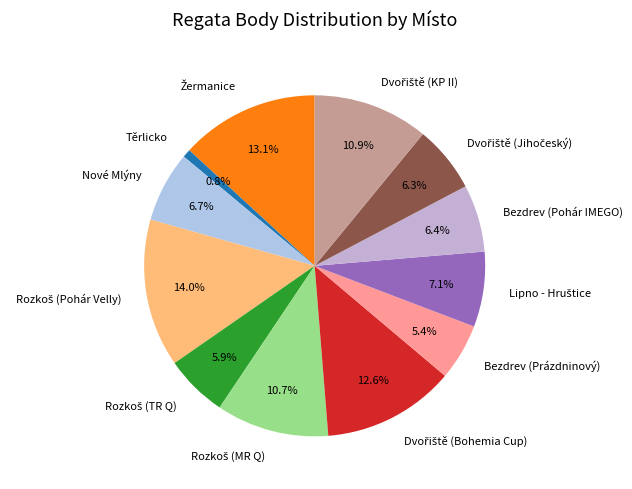

Count the number of slices in the pie.

12